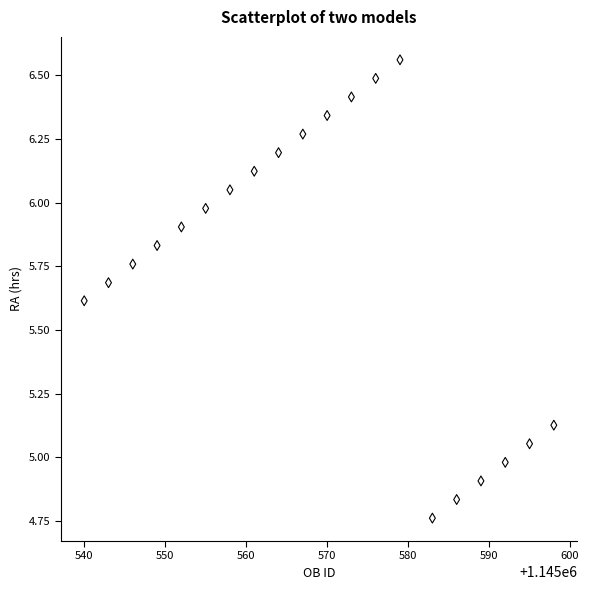

What is the range of Y values (max minus min)?

1.8